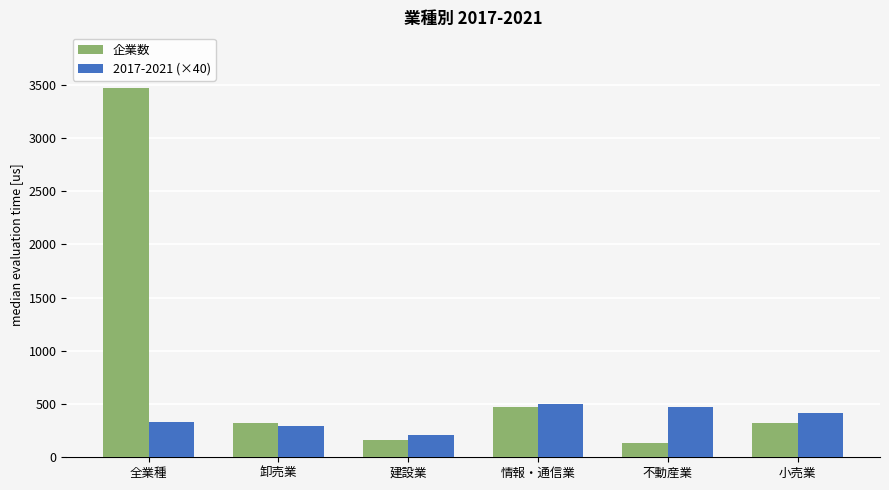

Rank the series by their average value, from highest to lowest.

企業数, 2017-2021 (×40)